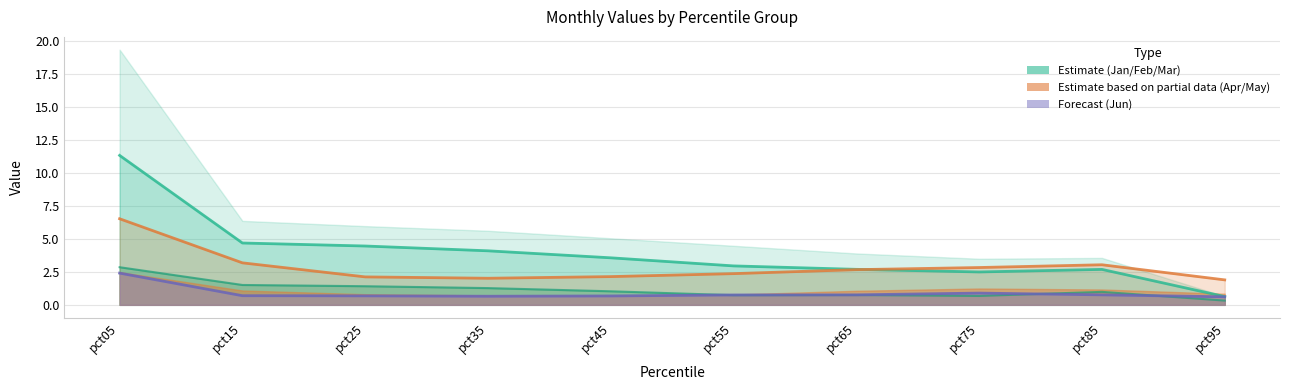

At which label is Feb closest to 5?

pct15